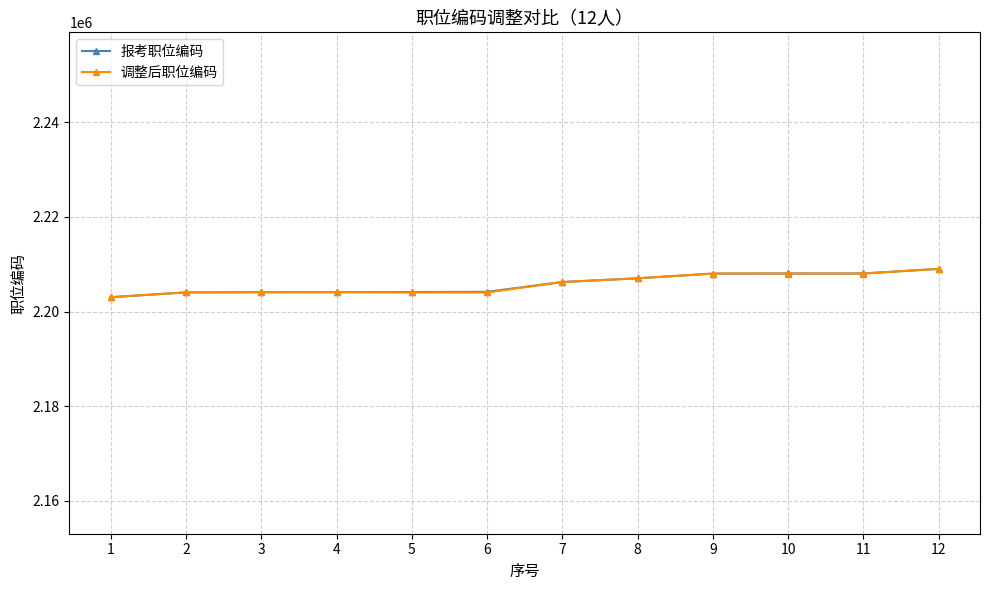

The 报考职位编码 series shows 2204082 at 3. True or false?

True